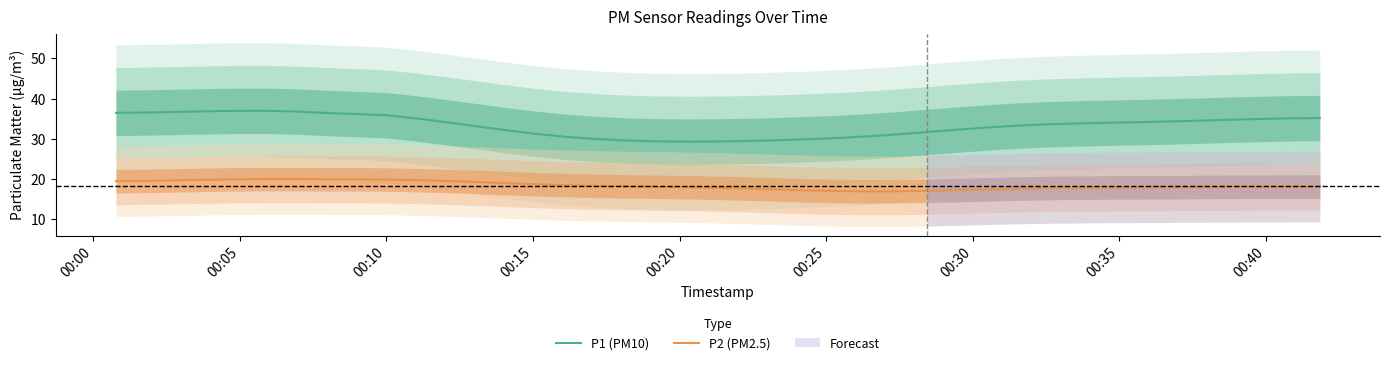

At how many categories does at least one series exceed 27?

40